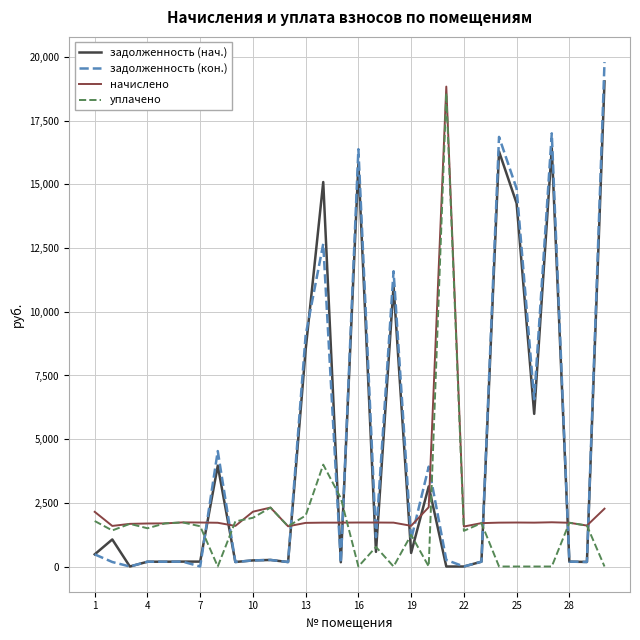

How many intersections are there between задолженность (кон.) and начислено?

13